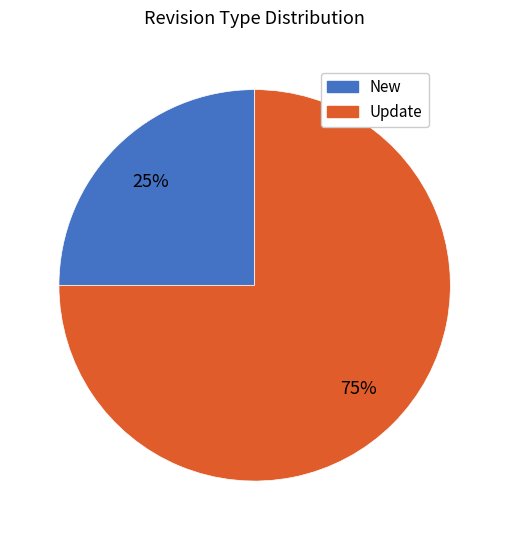

To the nearest percent, what is the difference between the largest and smallest slice percentages?

50%